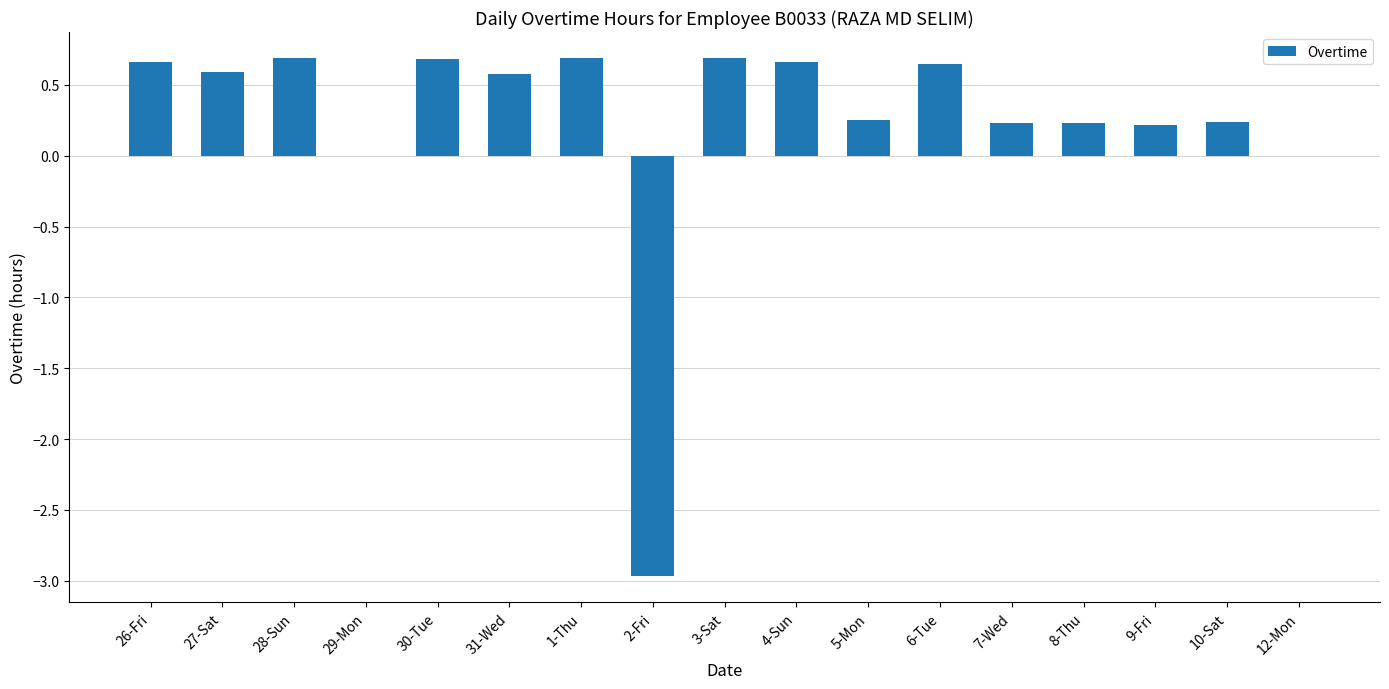

Which has a higher value, 27-Sat or 7-Wed?

27-Sat